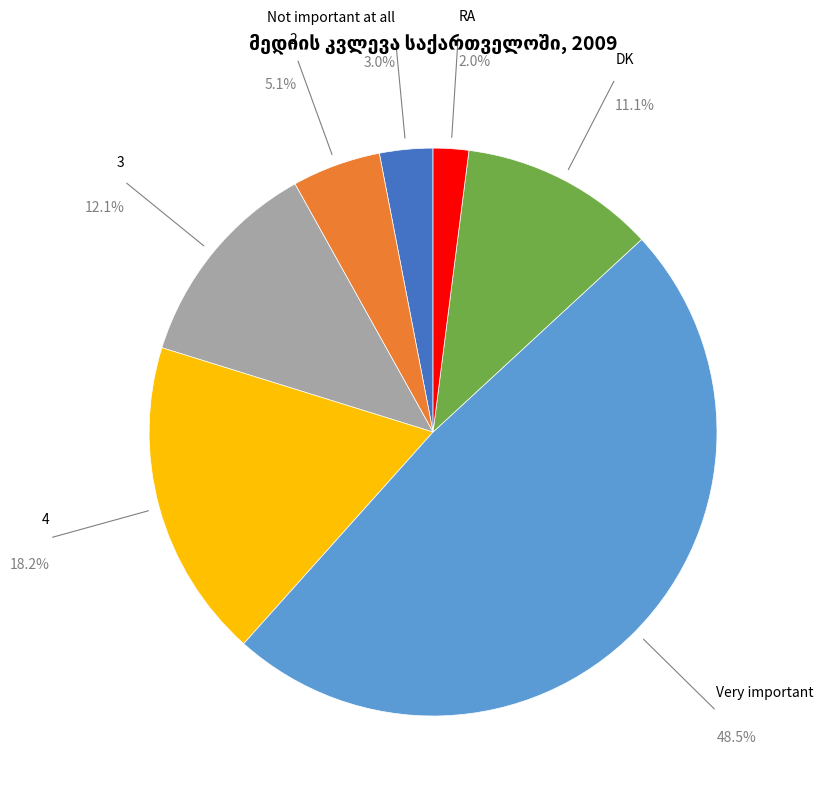

Is there any slice that represents more than half of the pie?

No